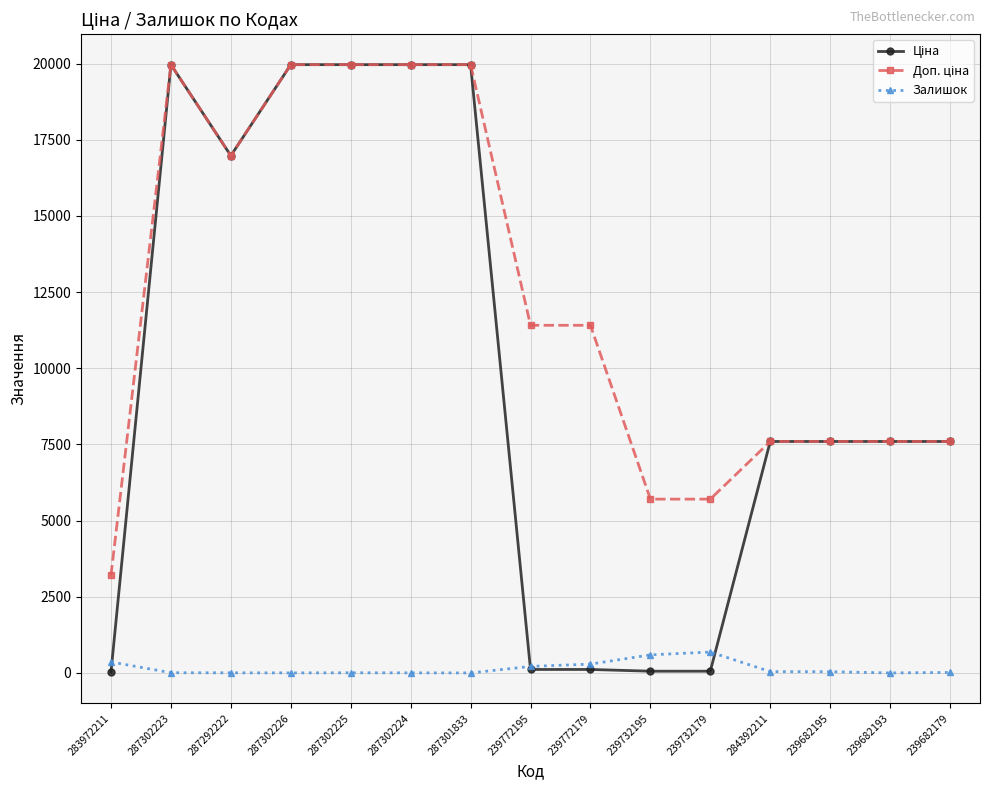

What is the greatest value displayed?

19964.2